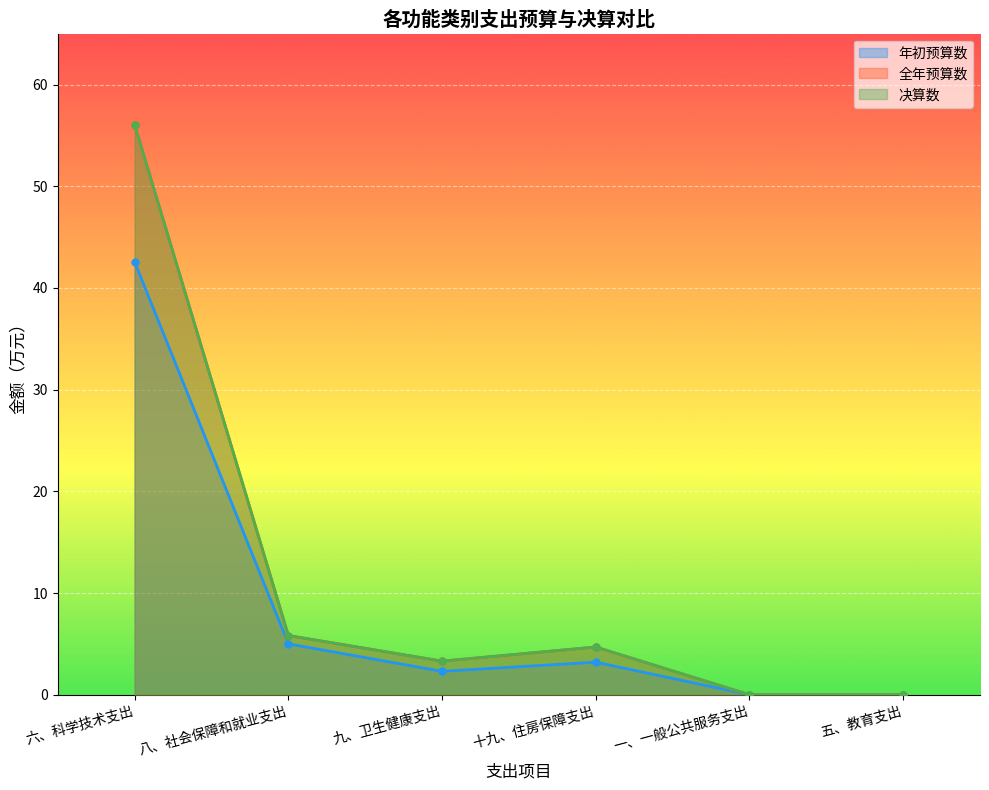

How many lines are shown in the chart?

3